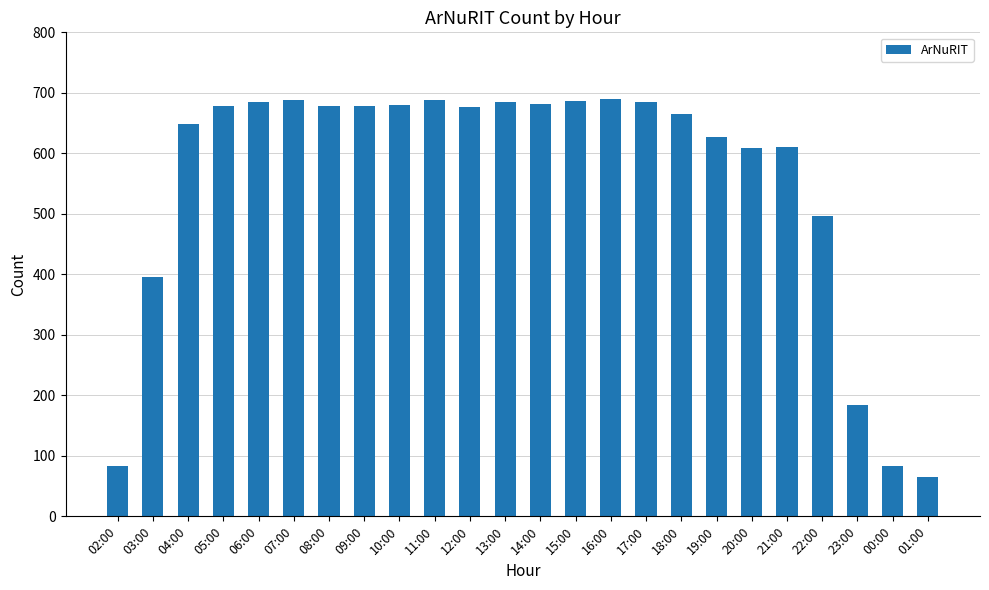

Is it true that the value at 17:00 is 685?

True